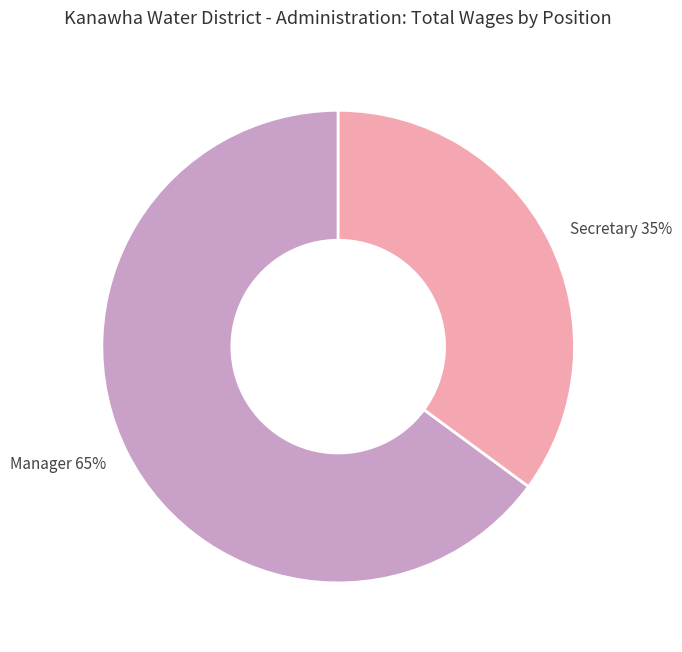

Rank the categories by value from highest to lowest.

Manager, Secretary